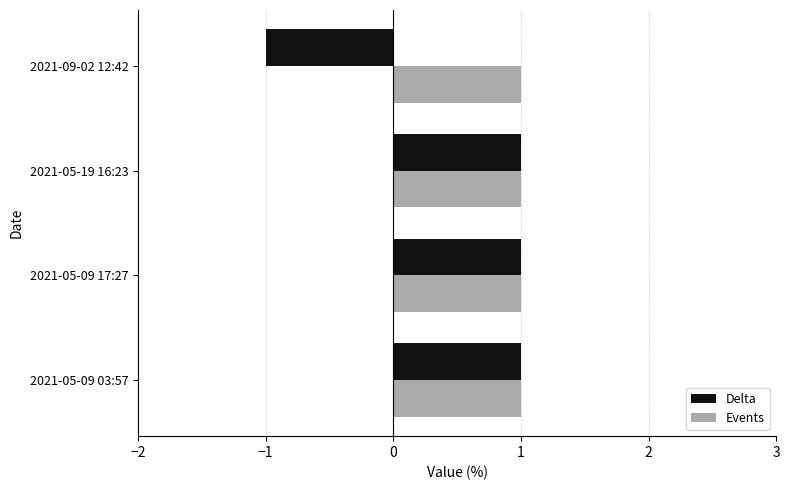

Rank the series by their average value, from lowest to highest.

Delta, Events